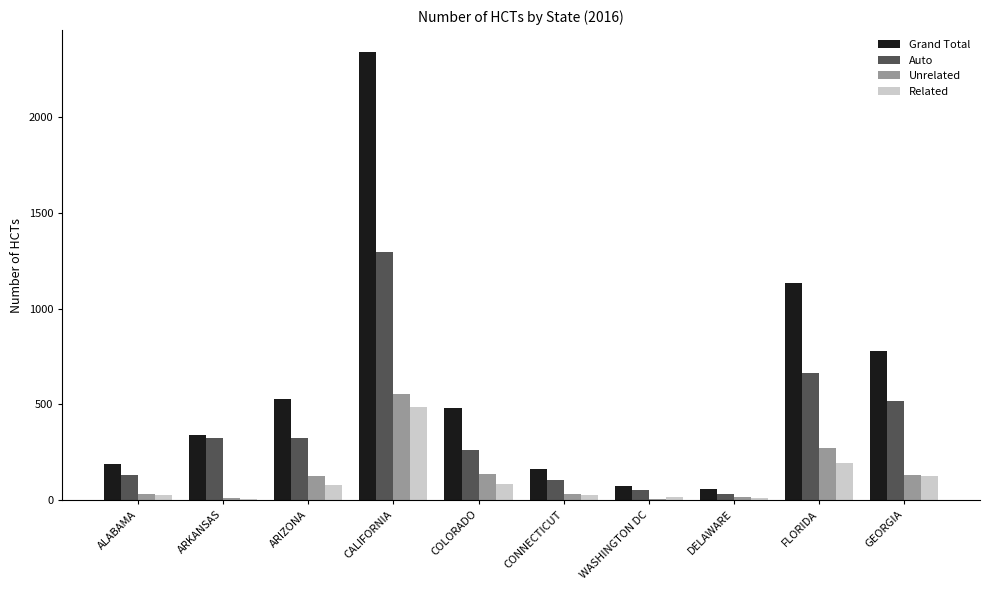

What is the maximum value for Related?

488